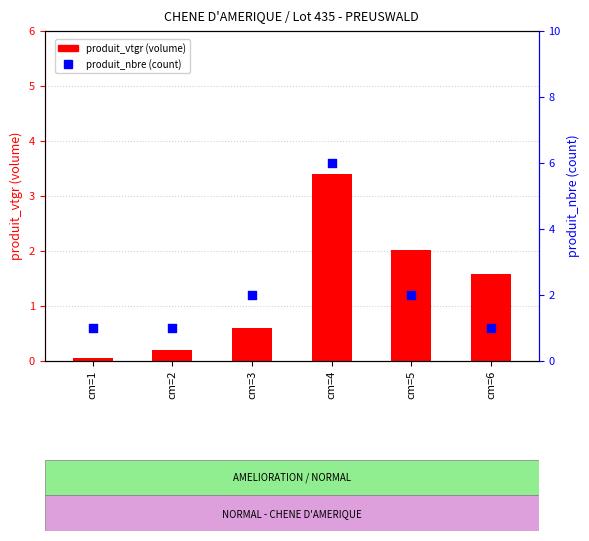

Which series reaches the maximum Y coordinate?

produit_nbre (count)